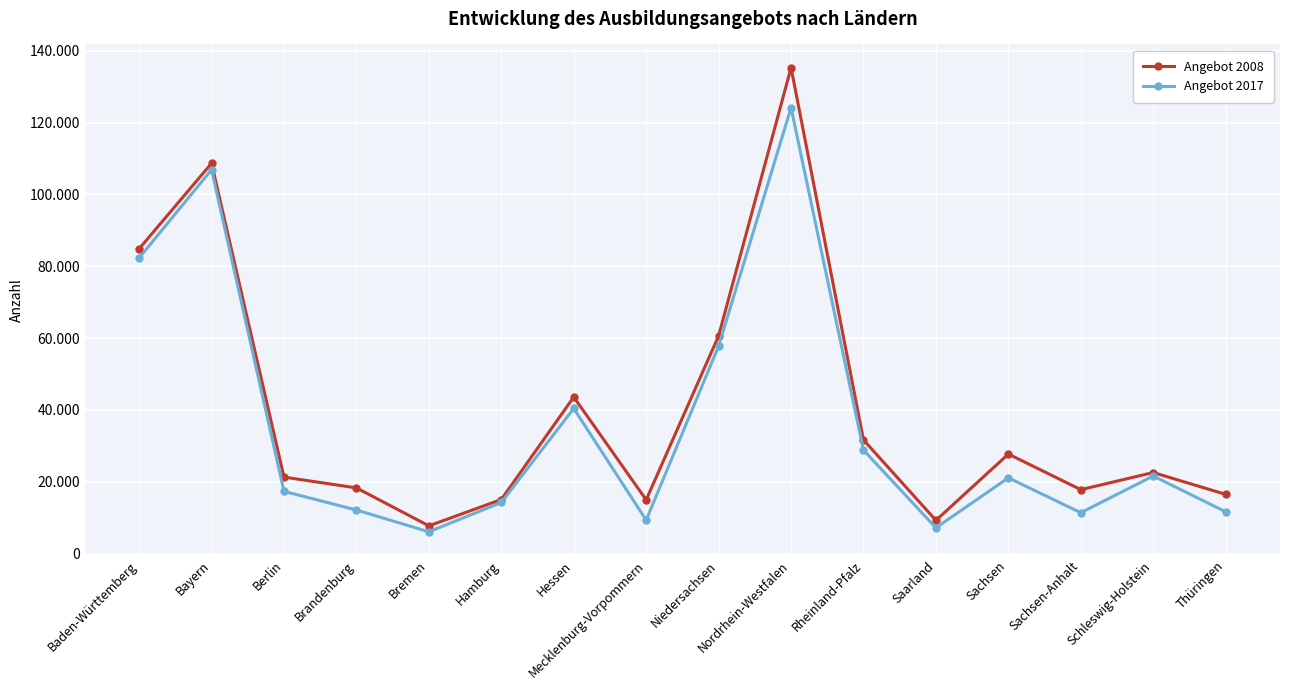

Reading left to right, transcribe all the data shown in this chart.

Angebot 2008: 84861	108673	21286	18282	7710	15046	43585	14954	60627	135309	31639	9241	27709	17792	22560	16484
Angebot 2017: 82314	106890	17319	12120	6051	14220	40401	9309	57768	124158	28803	7158	21081	11373	21591	11628